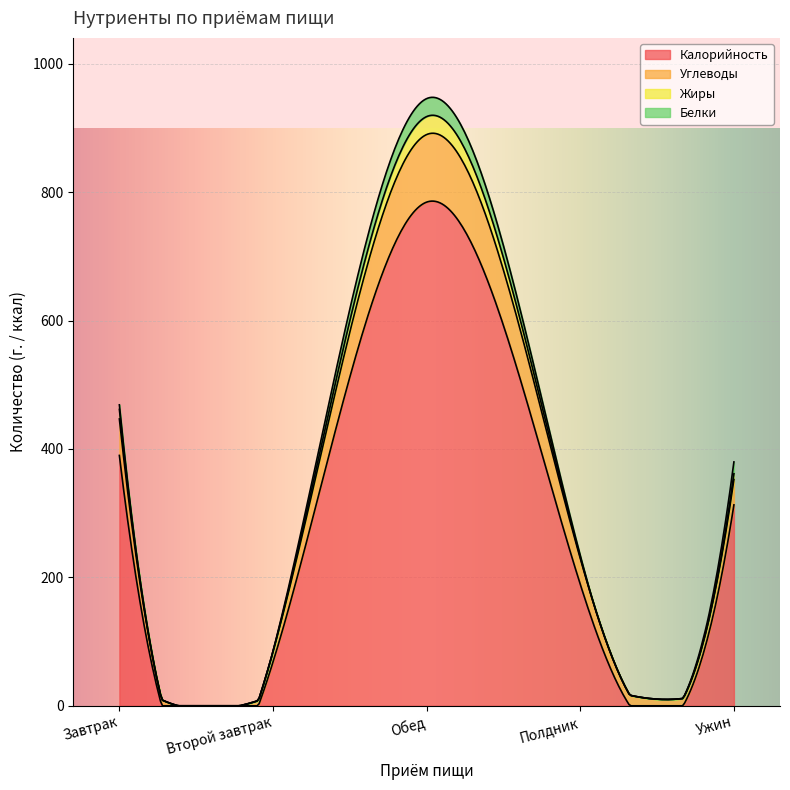

What position from the left is Полдник?

4